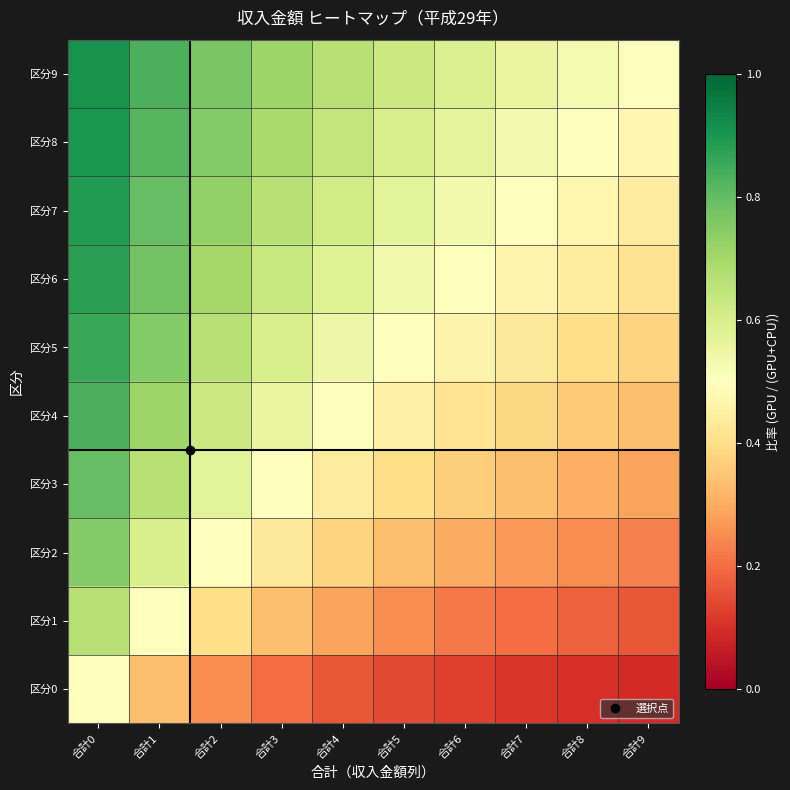

Which series has the largest total across all categories?

区分9